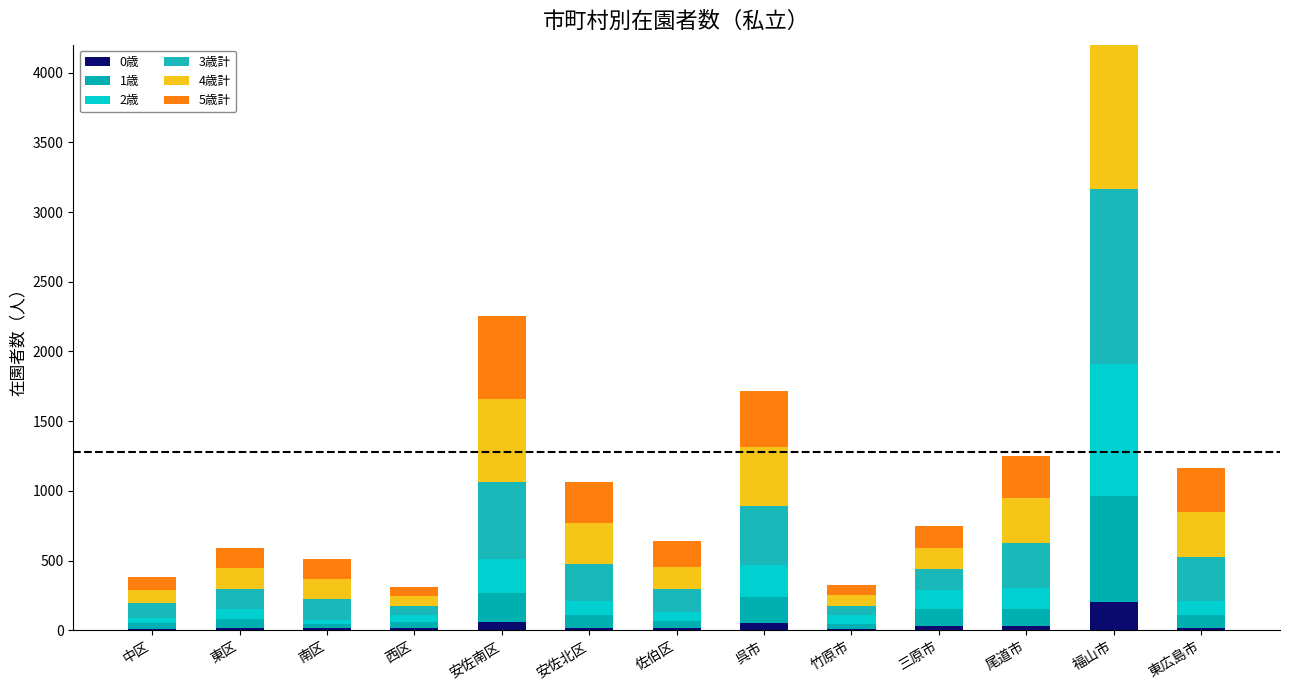

What is the minimum value shown in the chart?

8